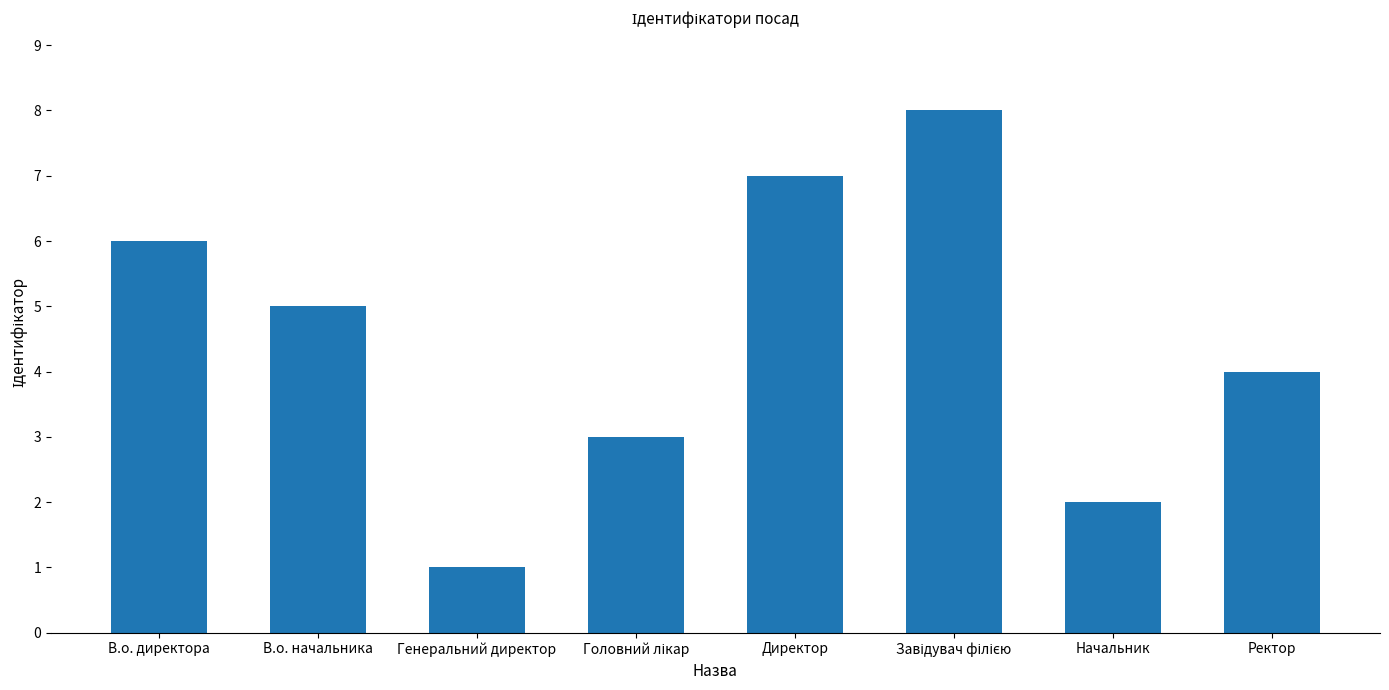

Reading right to left, what are all the values shown in this chart?

4	2	8	7	3	1	5	6